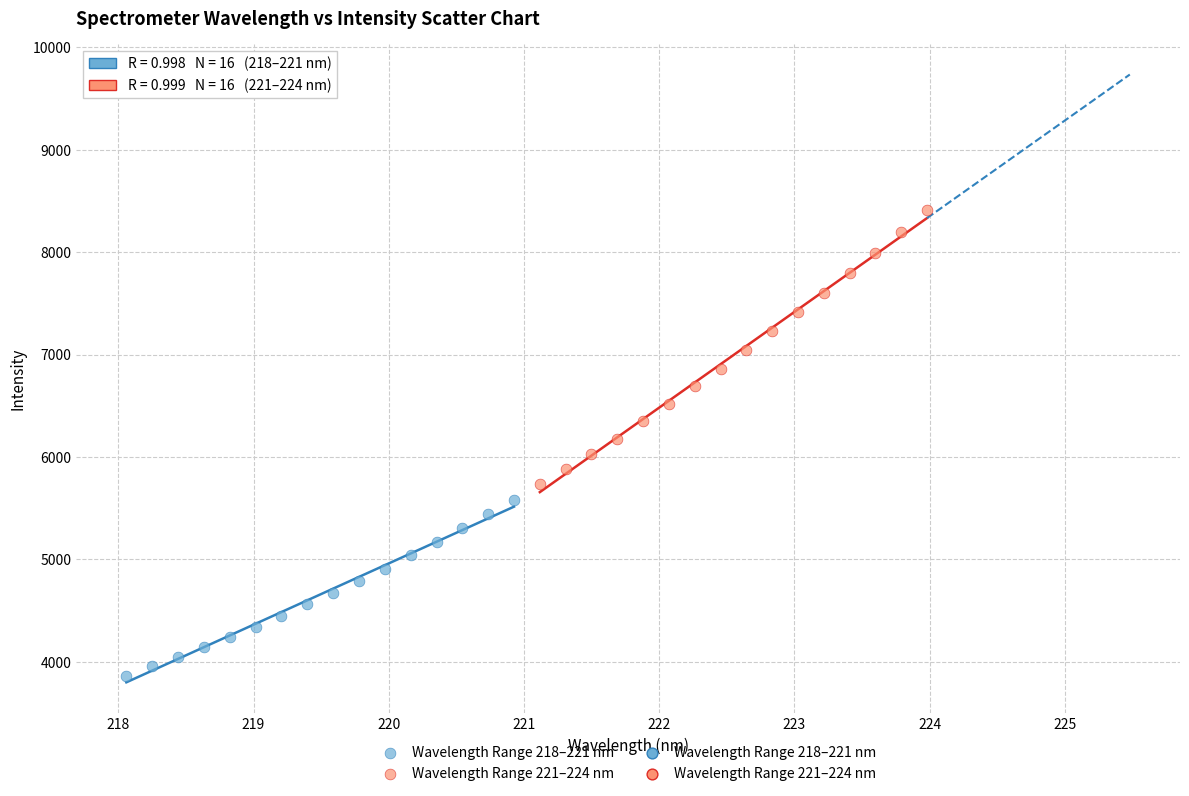

Which series contains the highest Y value?

Wavelength Range 221–224 nm